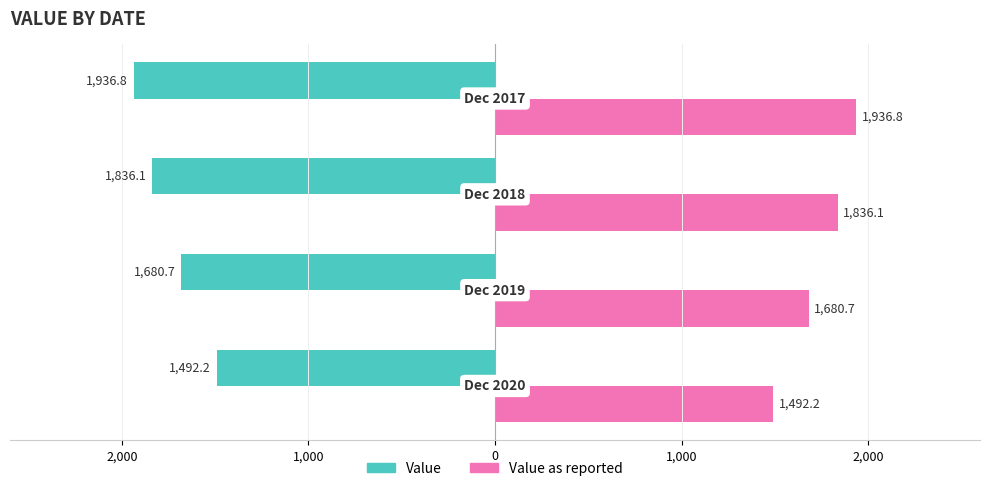

What are all the series names shown in the legend?

Value, Value as reported